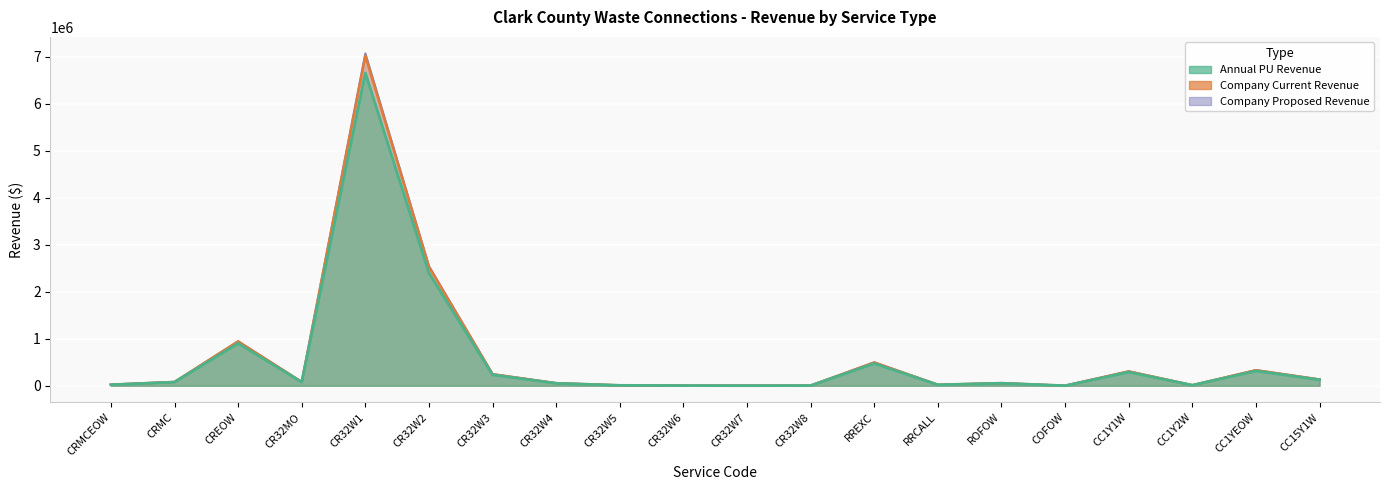

How many data points does each series have?

20